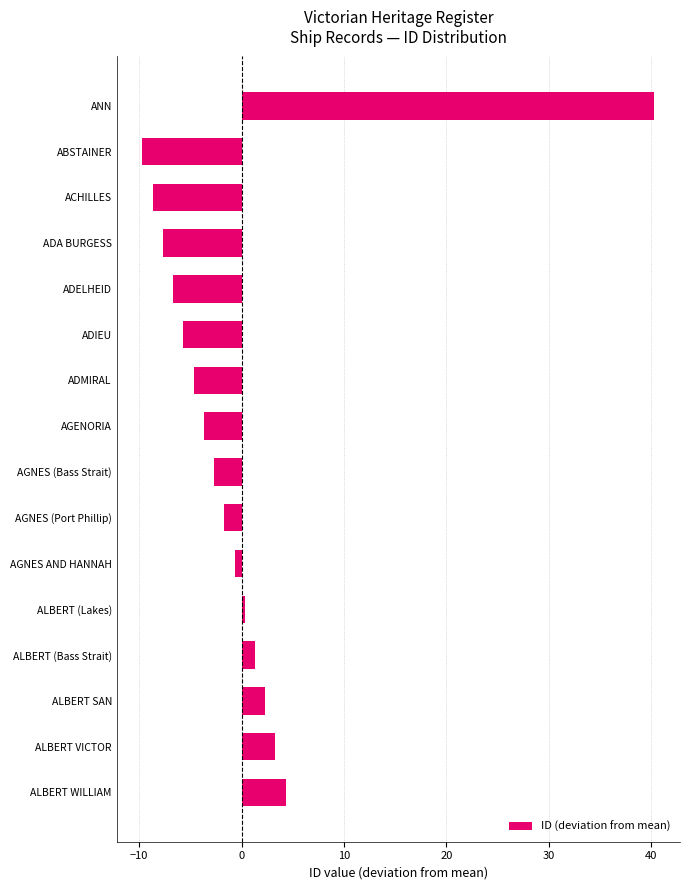

What value does the data have at ALBERT VICTOR?

3.3